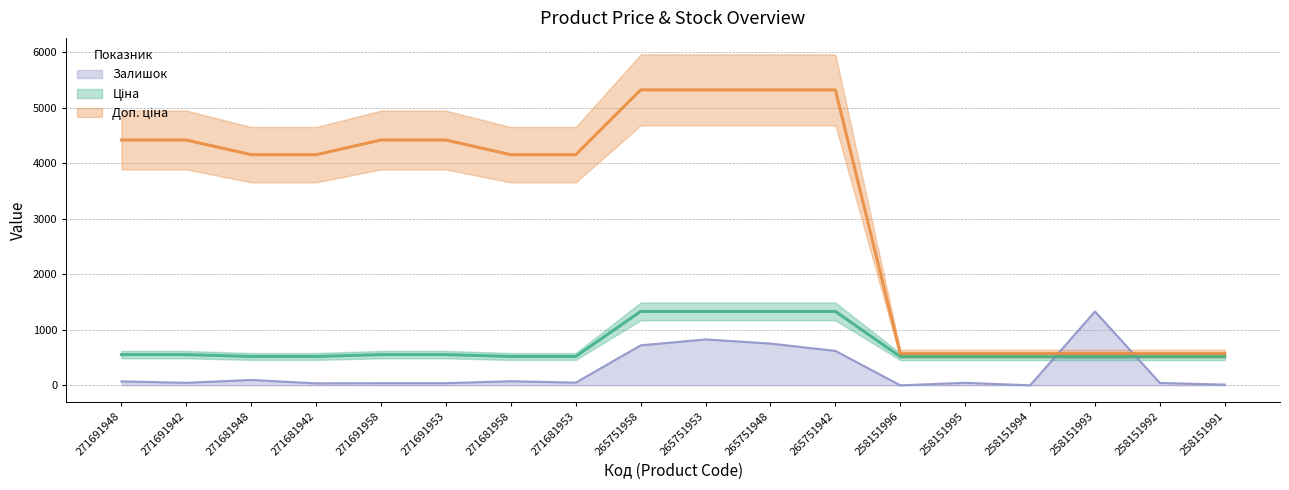

Rank the series at 271691958 from lowest to highest value.

Залишок, Ціна, Доп. ціна